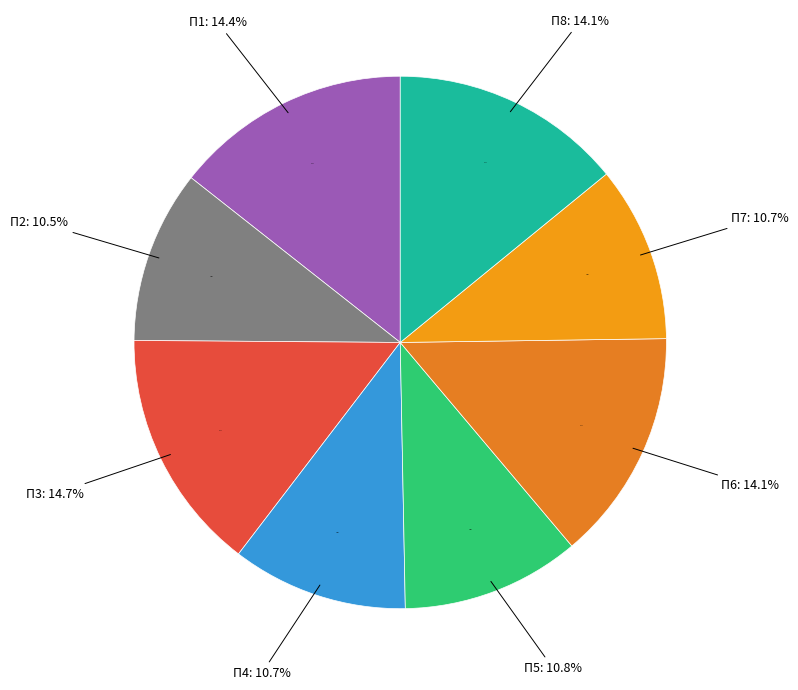

How many segments does this pie chart have?

8